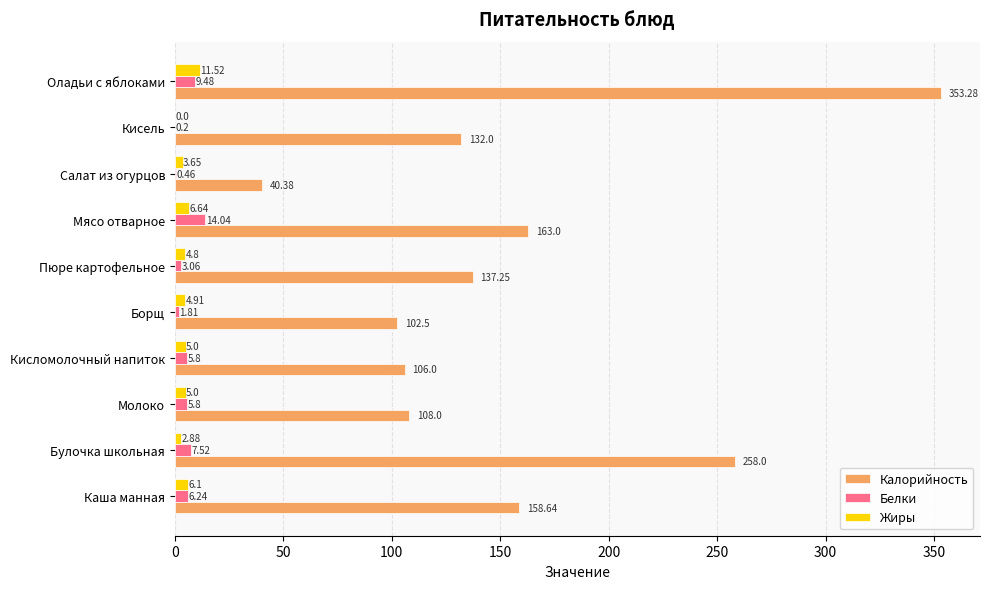

What is the sum of the Калорийность values at Булочка школьная and Кисломолочный напиток?

364.0